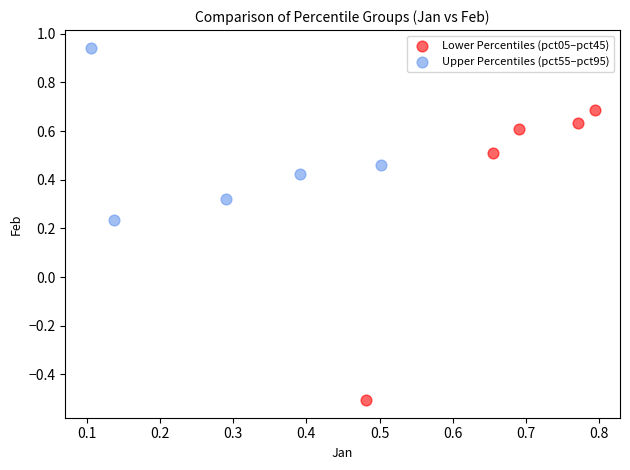

Which series reaches the maximum Y coordinate?

Upper Percentiles (pct55–pct95)